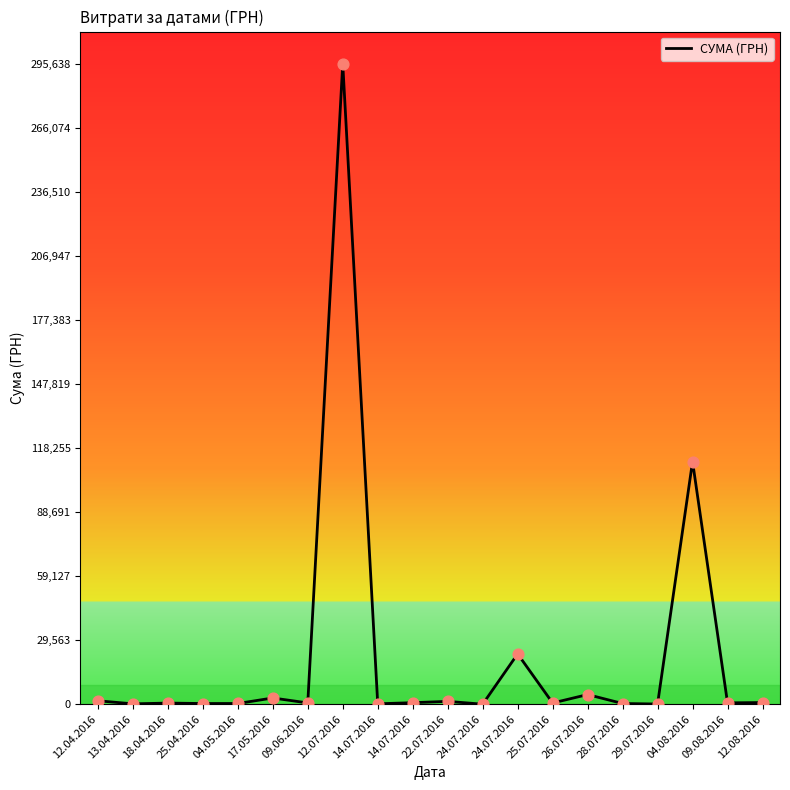

Between 28.07.2016 and 22.07.2016, which is larger?

22.07.2016